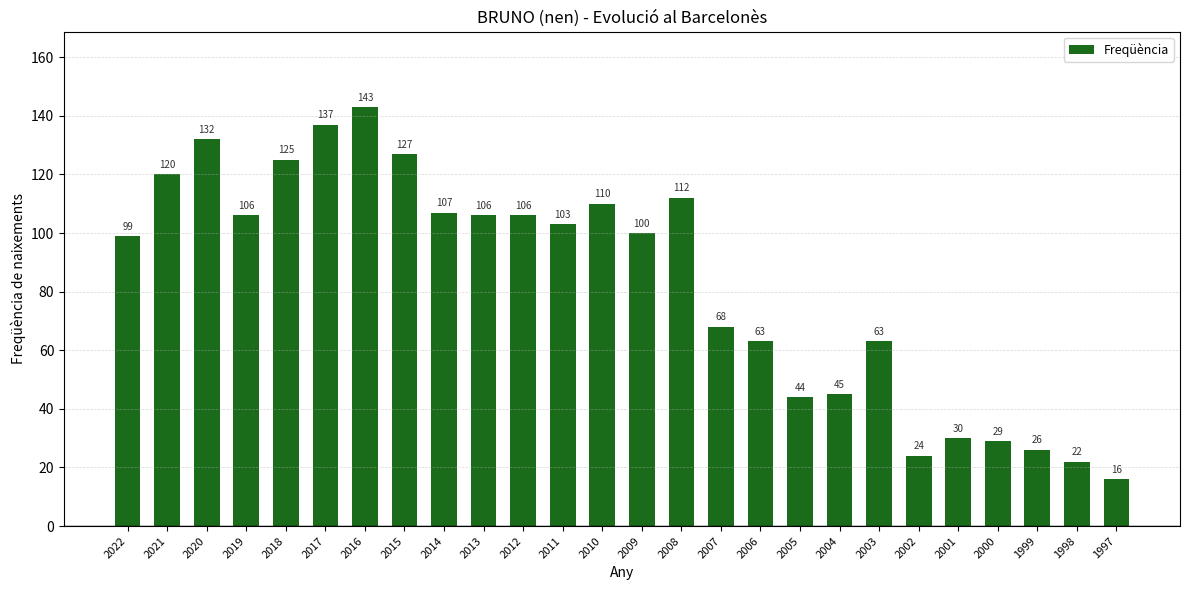

How many data points are less than 103?

13